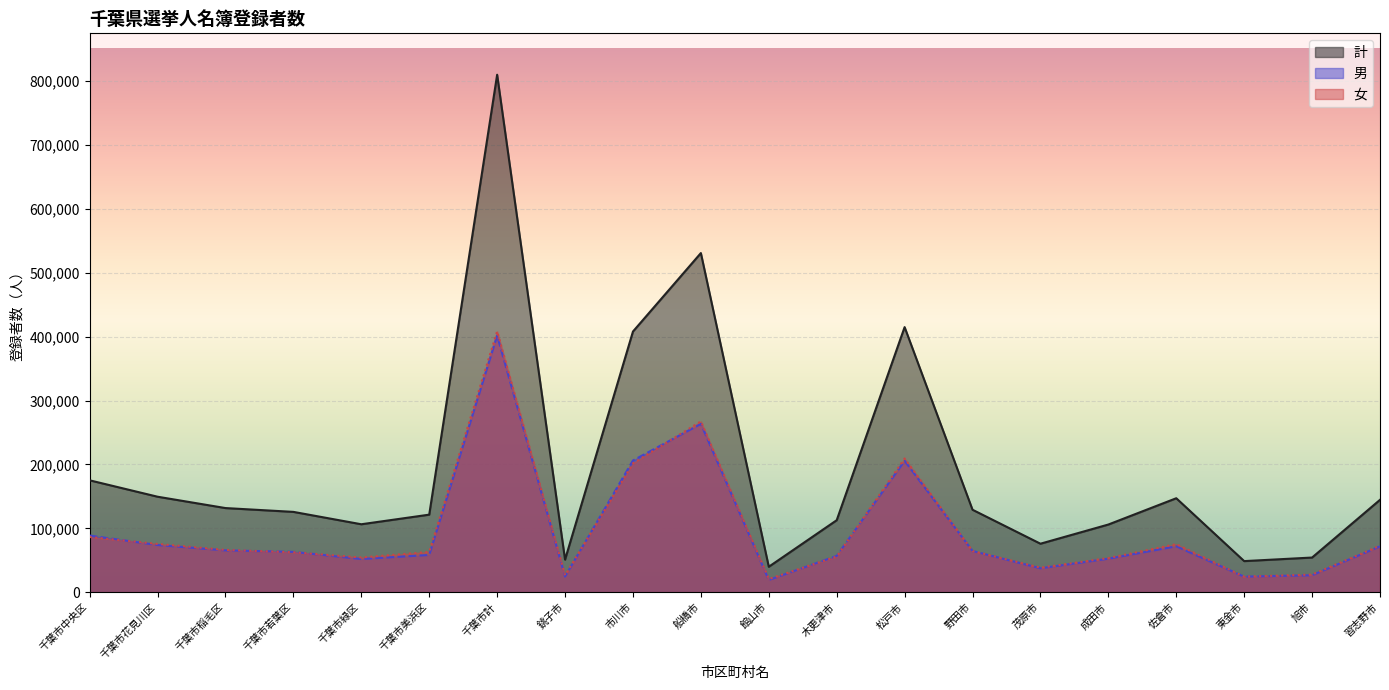

How many categories are shown in the chart?

20